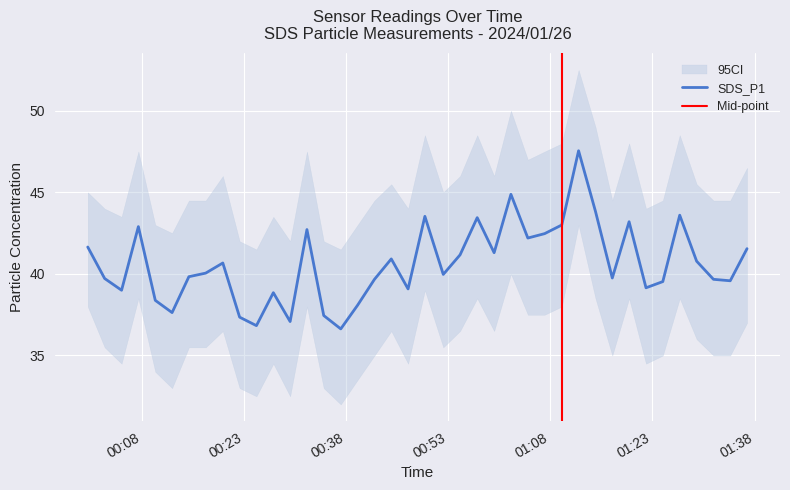

Rank the categories by value from highest to lowest.

2024/01/26 01:12:09, 2024/01/26 01:02:13, 2024/01/26 01:14:38, 2024/01/26 01:27:00, 2024/01/26 00:49:35, 2024/01/26 00:57:16, 2024/01/26 01:19:34, 2024/01/26 01:09:41, 2024/01/26 00:07:31, 2024/01/26 00:32:16, 2024/01/26 01:07:10, 2024/01/26 01:04:42, 2024/01/26 00:00:05, 2024/01/26 01:36:53, 2024/01/26 00:59:45, 2024/01/26 00:54:45, 2024/01/26 00:44:39, 2024/01/26 01:29:29, 2024/01/26 00:19:55, 2024/01/26 00:17:24, 2024/01/26 00:52:17, 2024/01/26 00:14:56, 2024/01/26 01:17:06, 2024/01/26 00:02:34, 2024/01/26 00:42:11, 2024/01/26 01:31:57, 2024/01/26 01:34:25, 2024/01/26 01:24:31, 2024/01/26 01:22:03, 2024/01/26 00:47:07, 2024/01/26 00:05:03, 2024/01/26 00:27:20, 2024/01/26 00:10:00, 2024/01/26 00:39:42, 2024/01/26 00:12:28, 2024/01/26 00:34:44, 2024/01/26 00:22:23, 2024/01/26 00:29:48, 2024/01/26 00:24:51, 2024/01/26 00:37:14